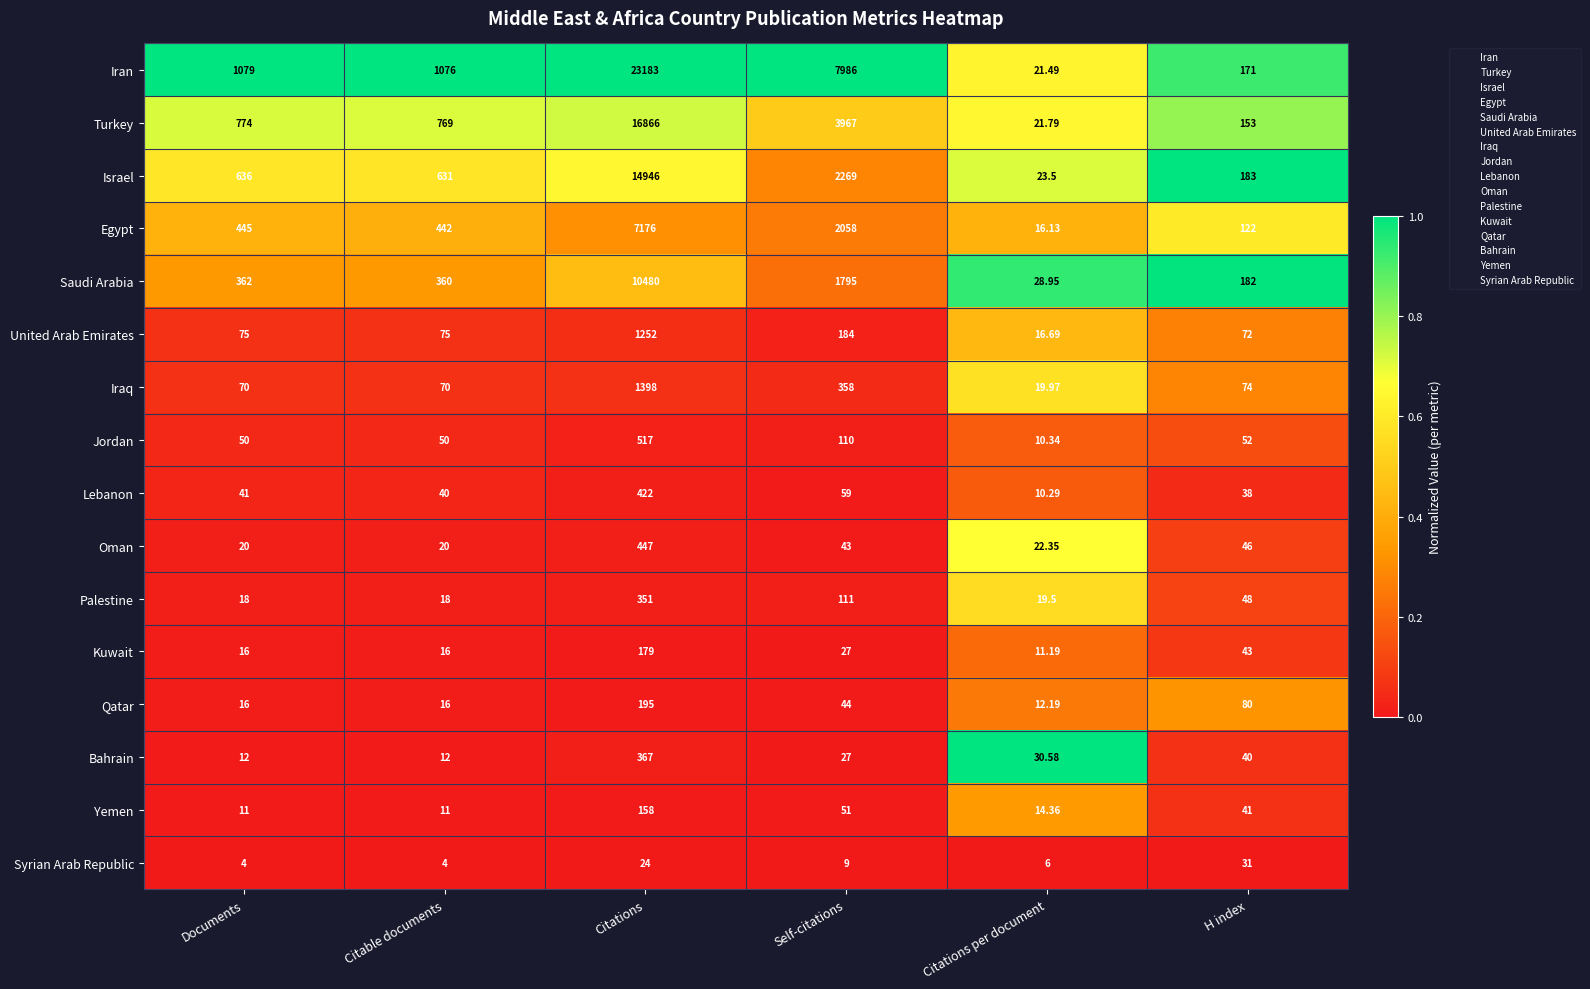

At which category is the sum across all series the highest?

Citations